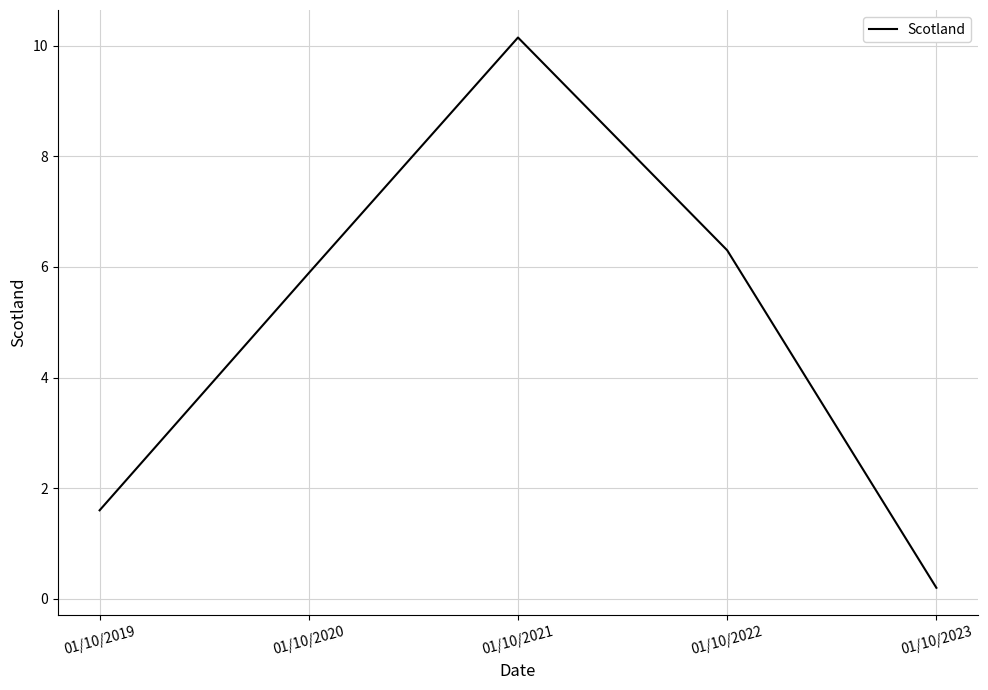

What is the minimum value shown in the chart?

0.2